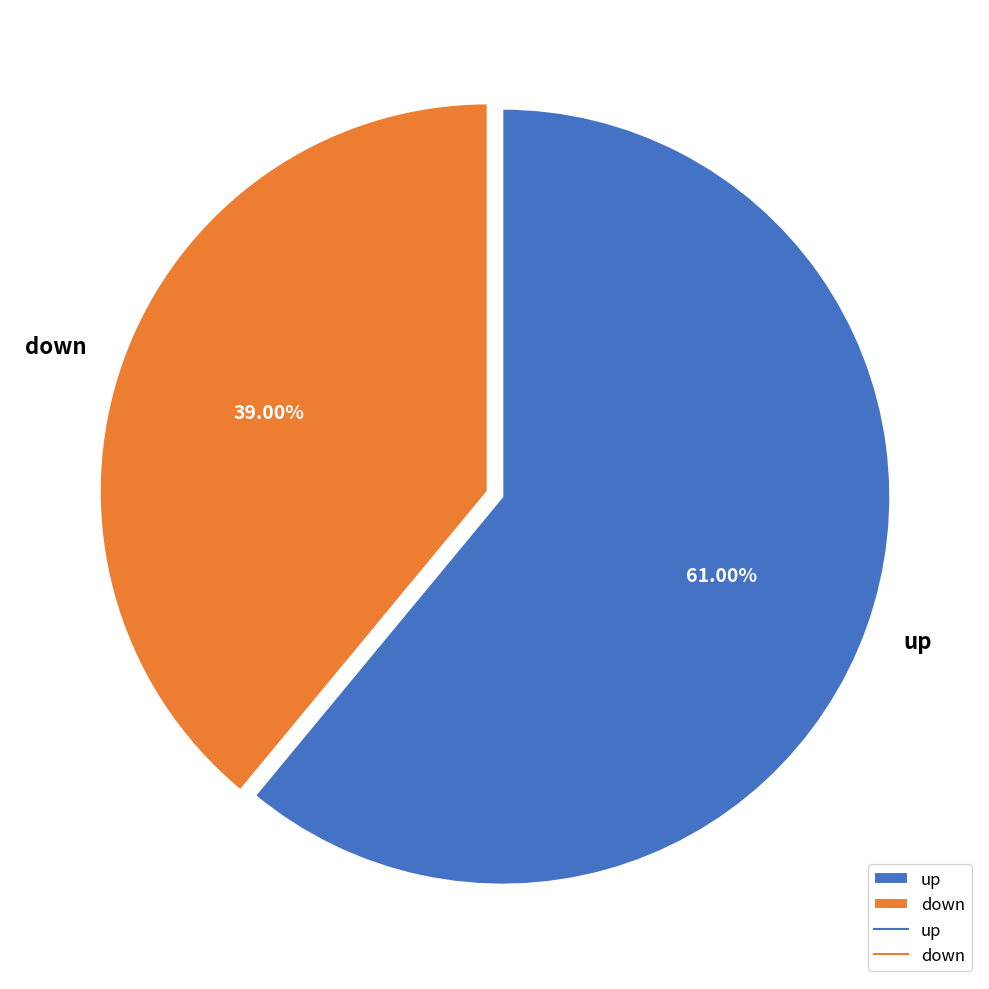

True or false: down accounts for 39% of the total.

True